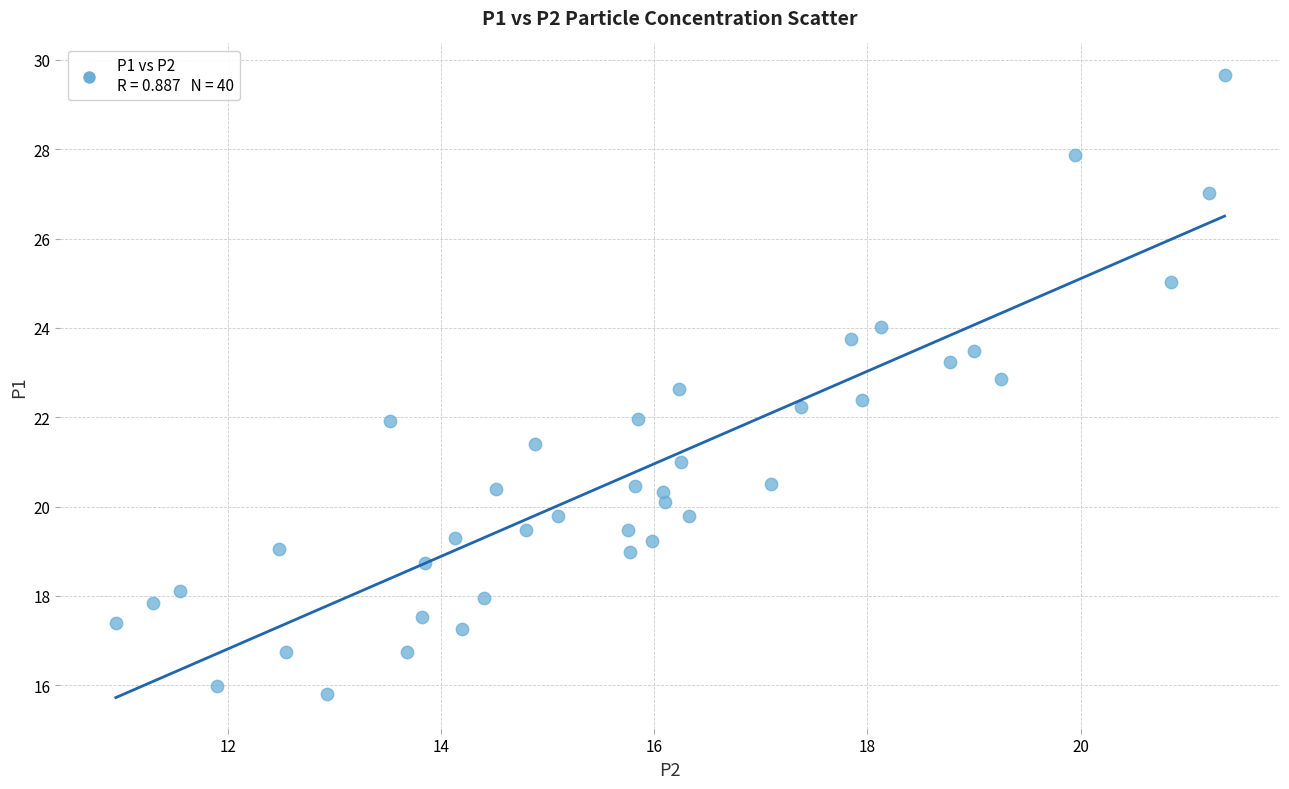

What is the range of Y values (max minus min)?

13.9